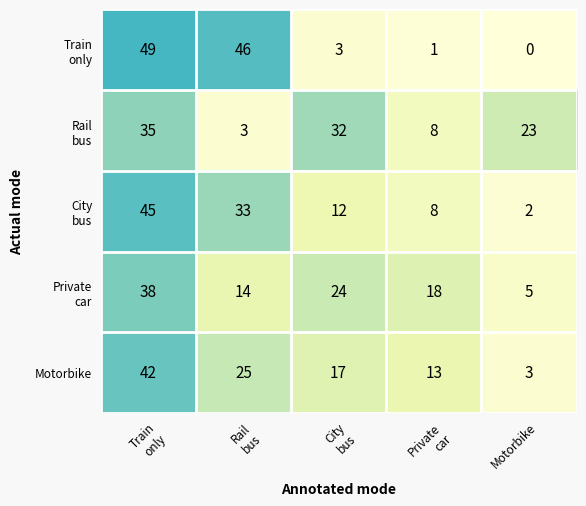

At how many categories does at least one series exceed 12?

5